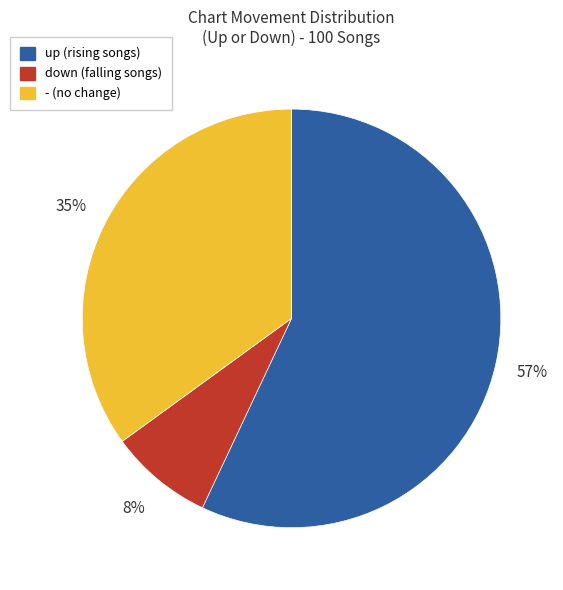

Between up and -, which is larger?

up